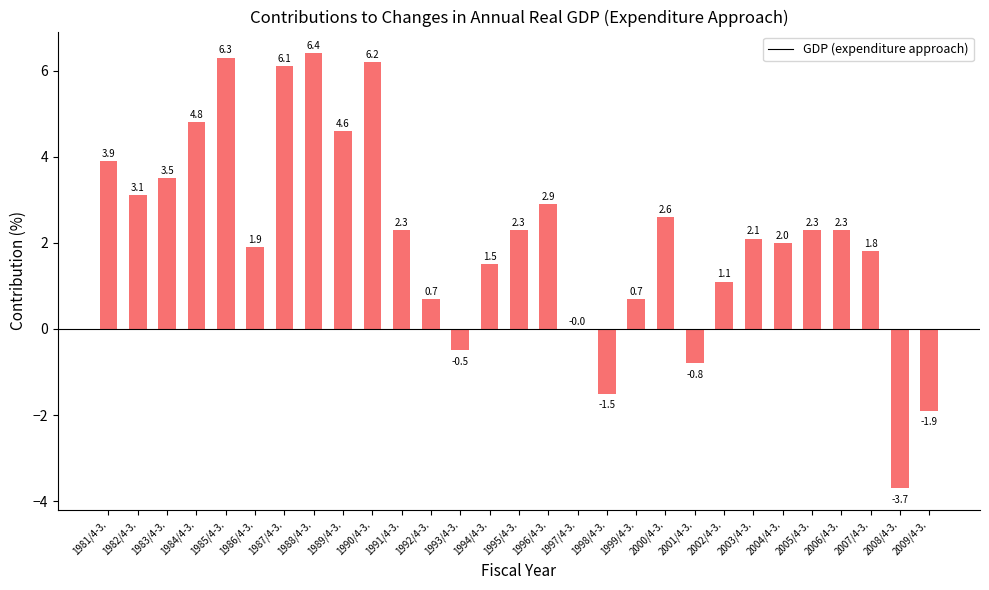

Count the number of data series in this chart.

1